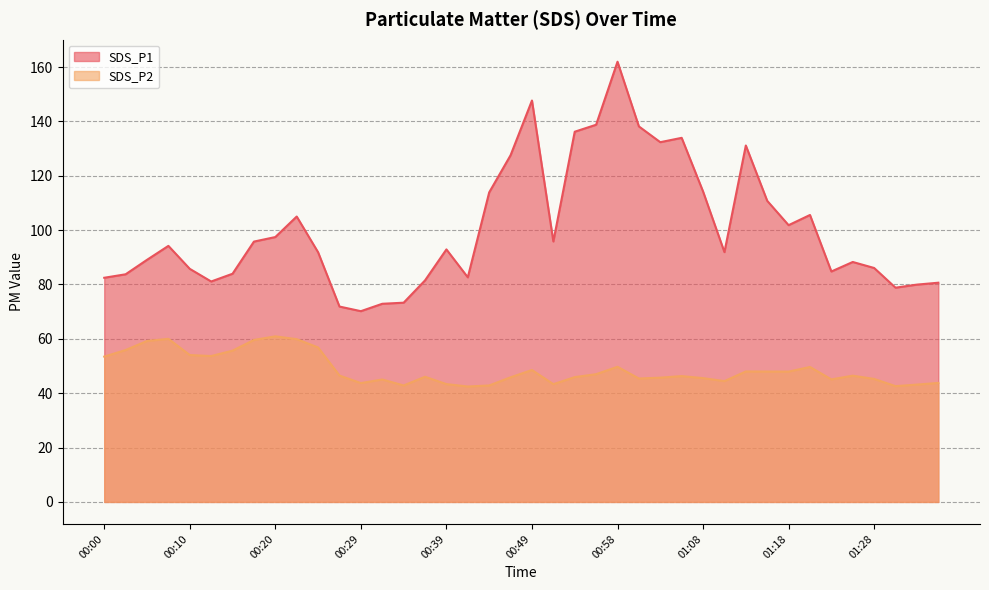

How many data points in SDS_P2 are less than 46?

18